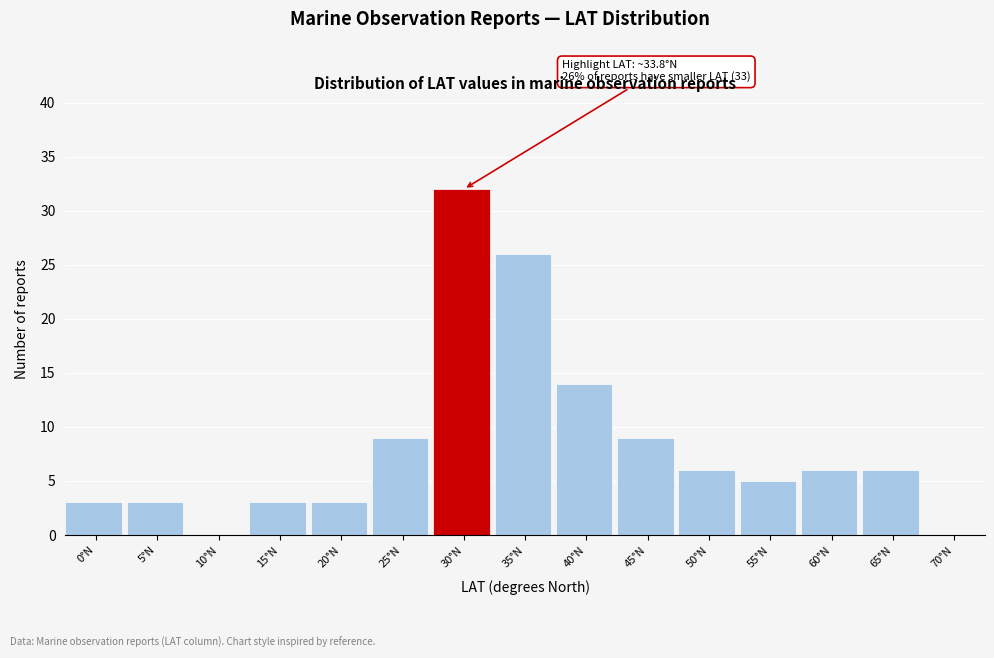

Reading right to left, transcribe all the data shown in this chart.

70°N=0	65°N=6	60°N=6	55°N=5	50°N=6	45°N=9	40°N=14	35°N=26	30°N=32	25°N=9	20°N=3	15°N=3	10°N=0	5°N=3	0°N=3